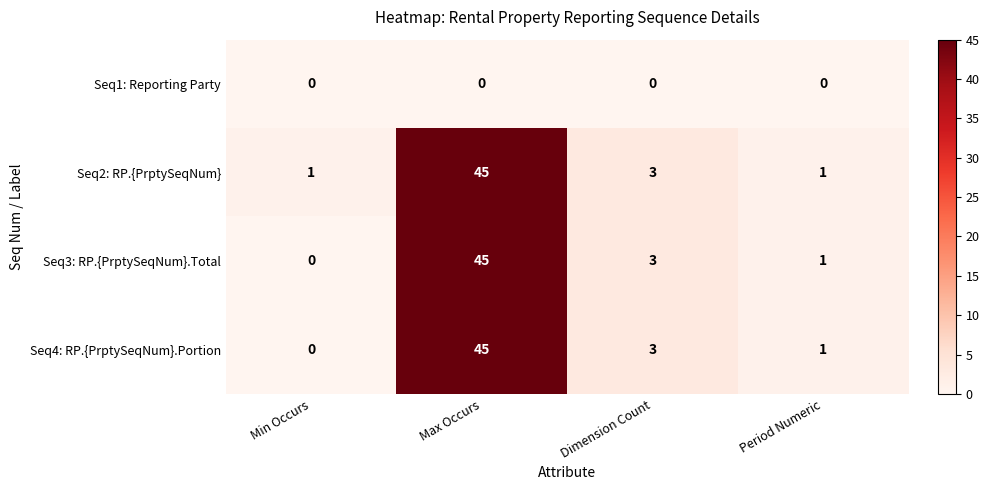

The value of Seq4: RP.{PrptySeqNum}.Portion at Max Occurs is 45. True or false?

True